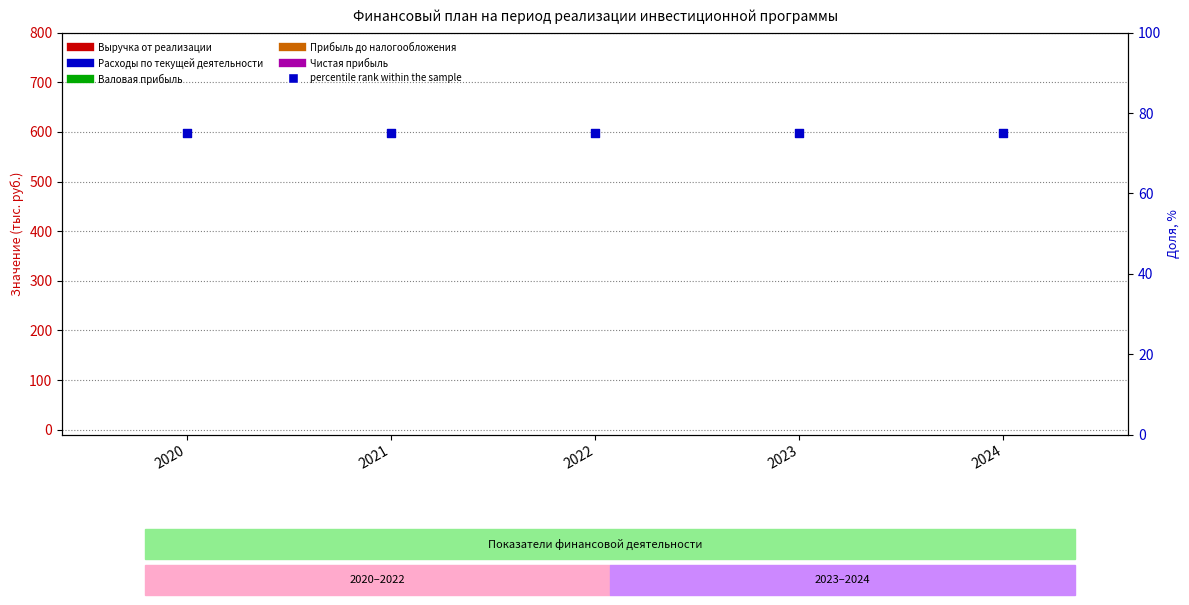

Is the value of Валовая прибыль at 2020 greater than the value of Прибыль до налогообложения at 2020?

No